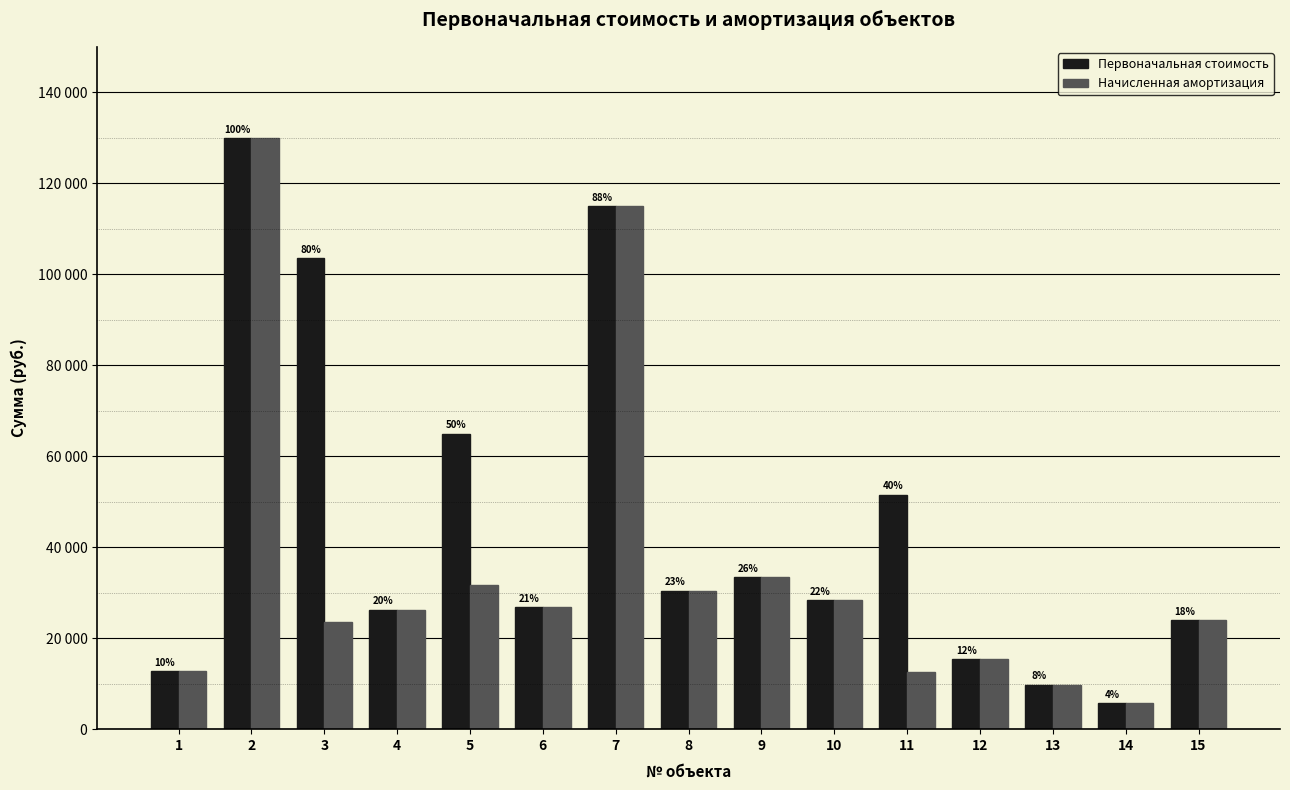

Between 12 and 4, which is larger?

4